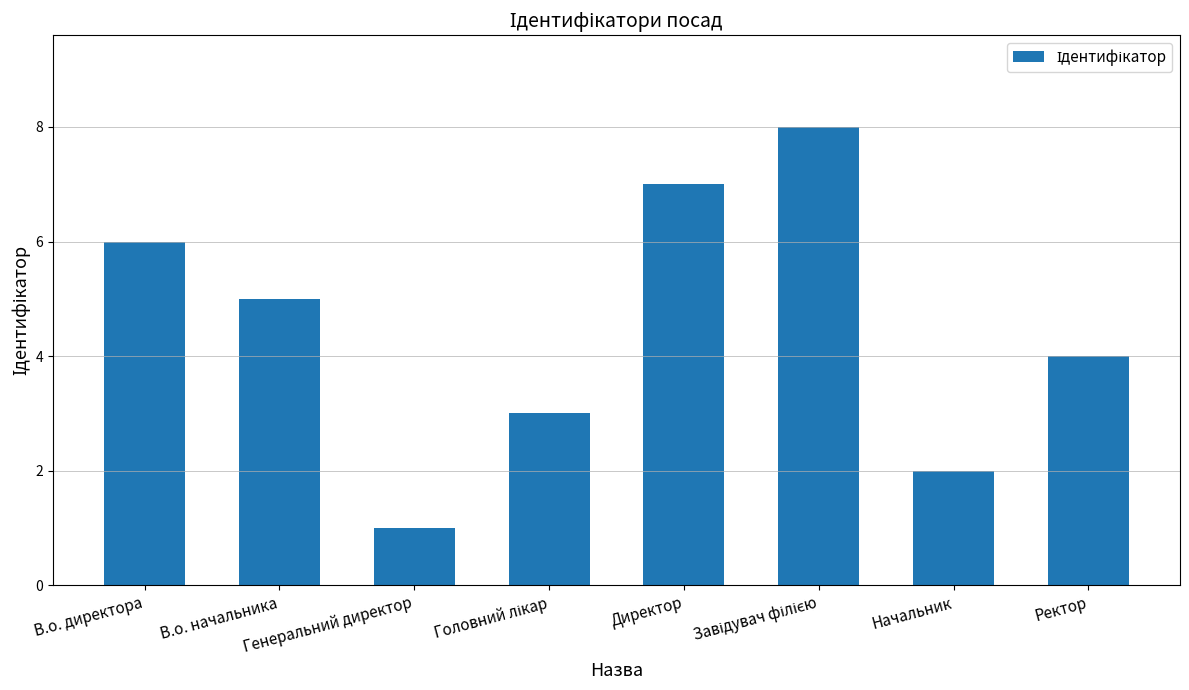

What is the maximum value shown in the chart?

8